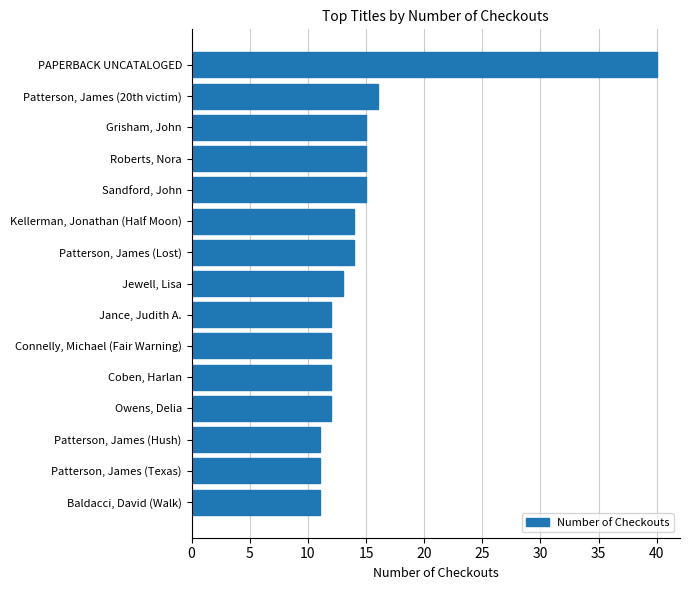

How many distinct data groups are displayed?

1